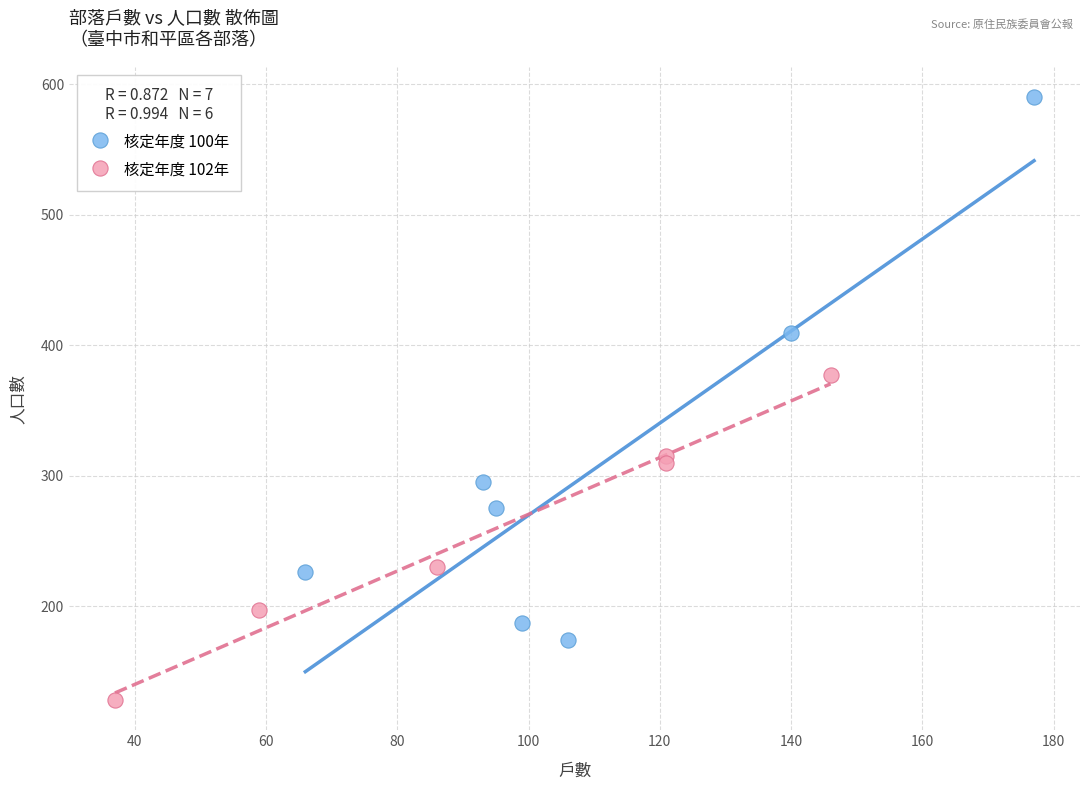

Which series reaches the maximum Y coordinate?

核定年度 100年